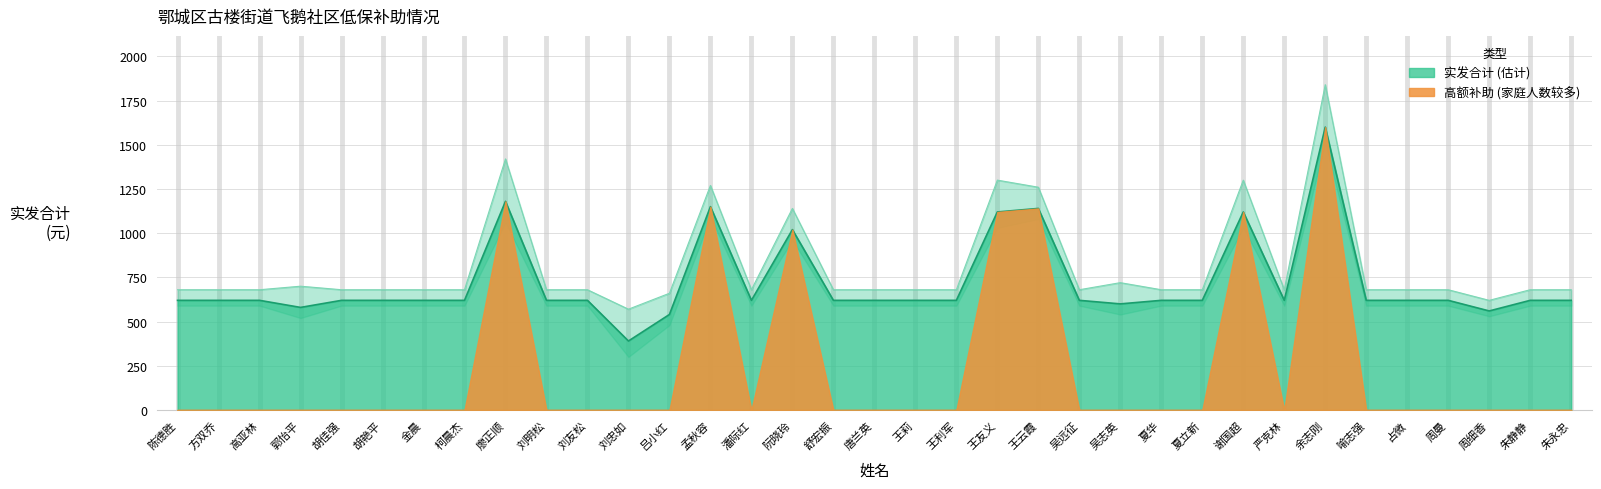

The value of 实发合计 at 占微 is 620. True or false?

True